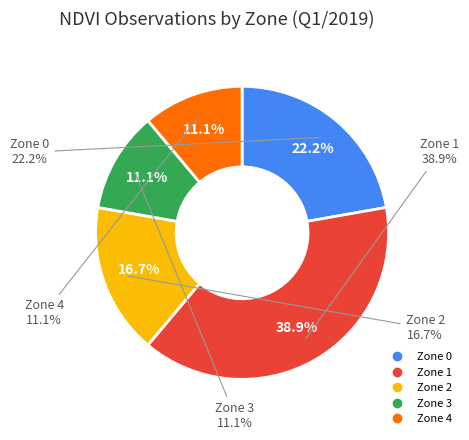

Count the number of slices in the pie.

5